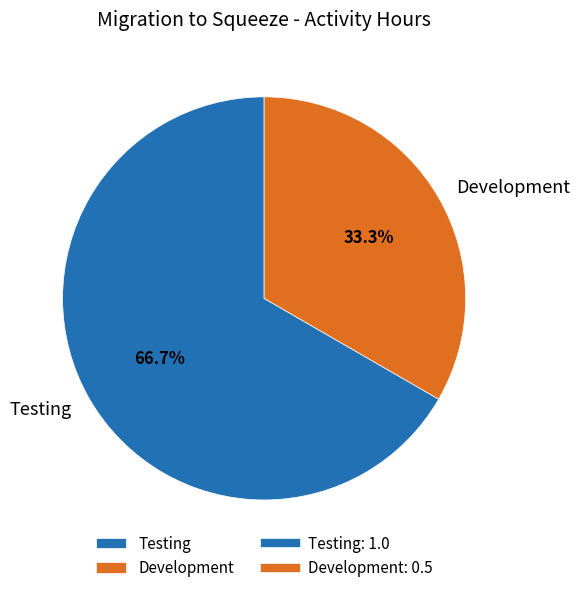

Is there a majority slice in this chart?

Yes